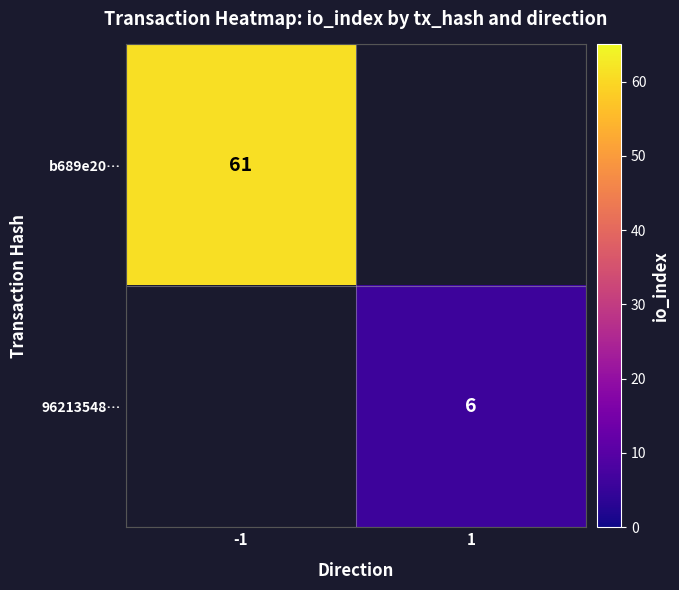

True or false: 96213548… has a value of 6 at 1.

True